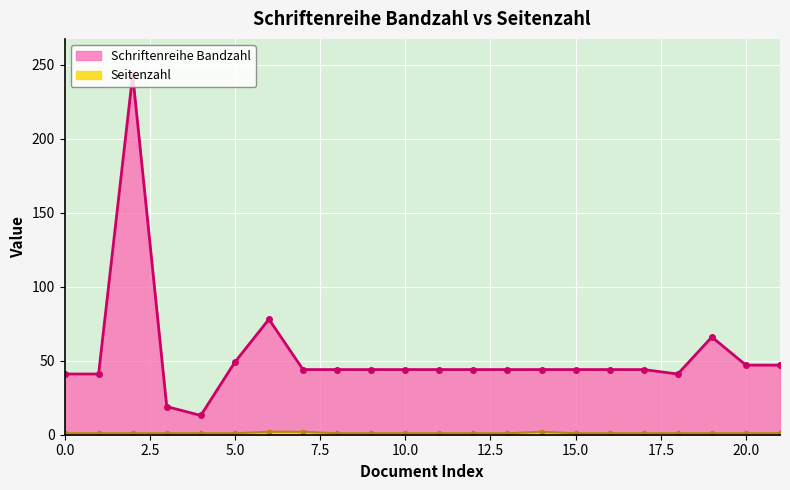

At OPUS4-35919, list the series in order from smallest to largest.

Seitenzahl, Schriftenreihe Bandzahl